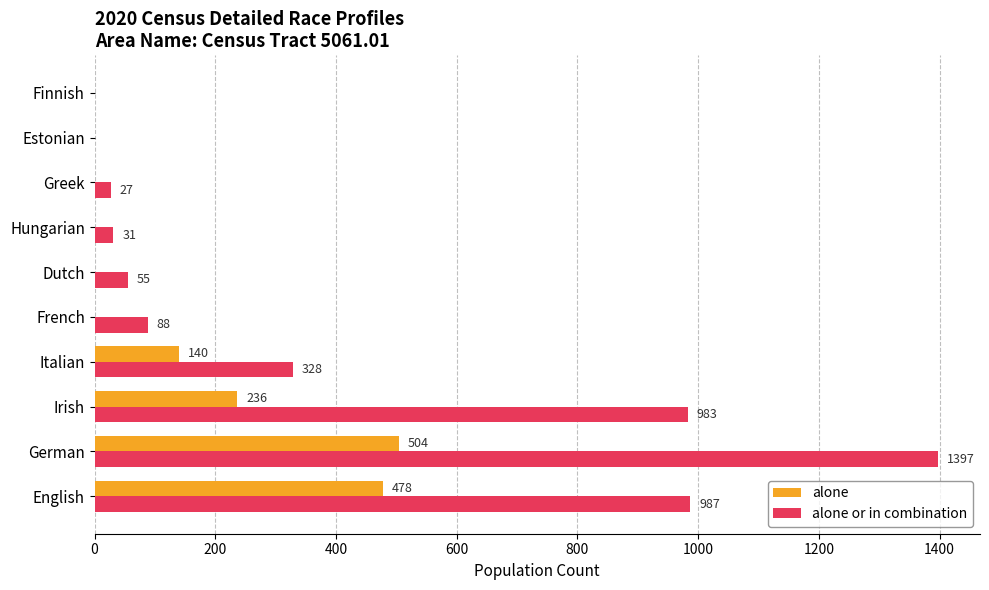

The alone series shows 504 at German. True or false?

True